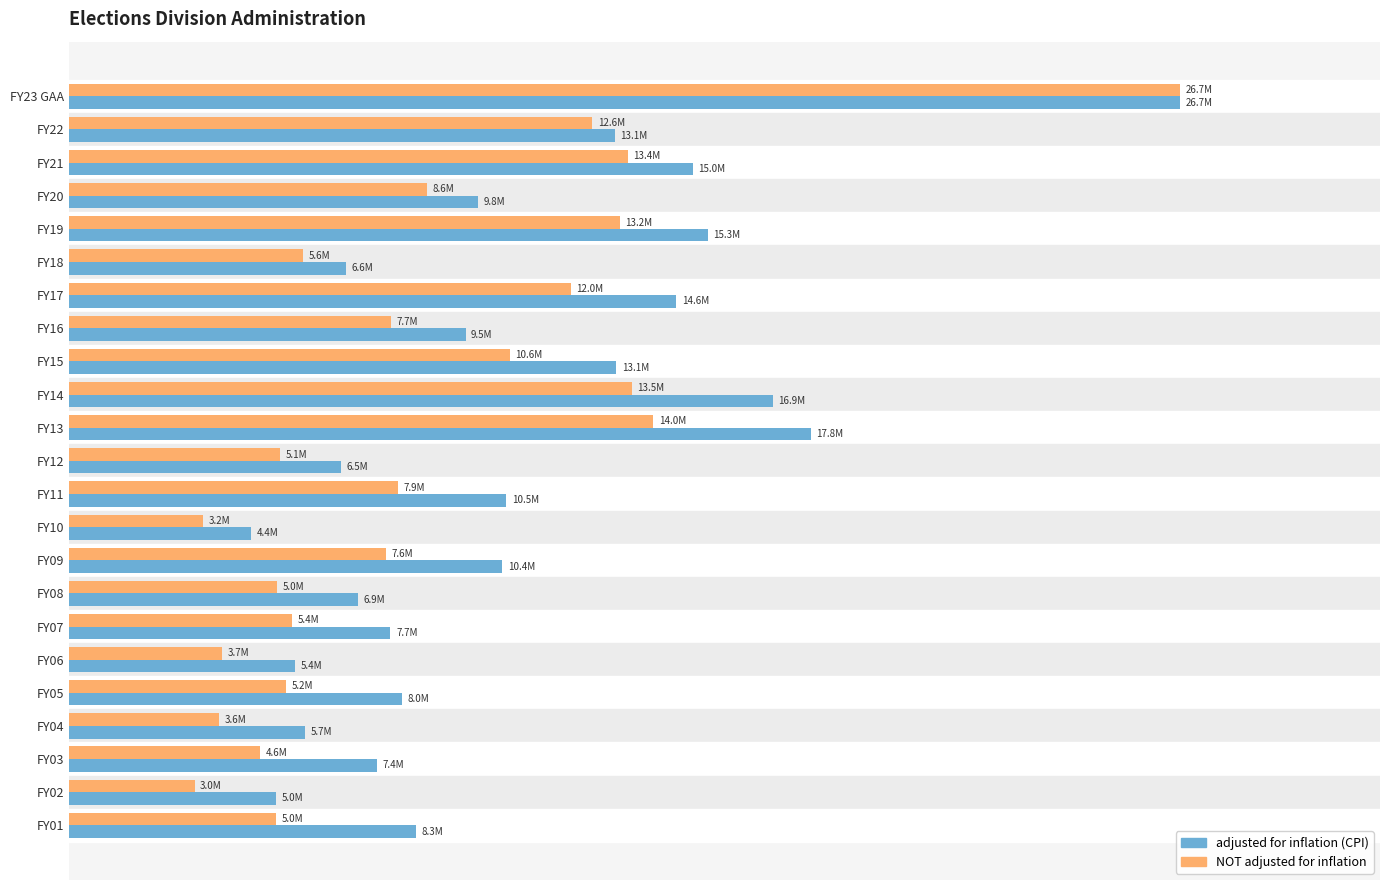

What are all the series names shown in the legend?

adjusted for inflation (CPI), NOT adjusted for inflation